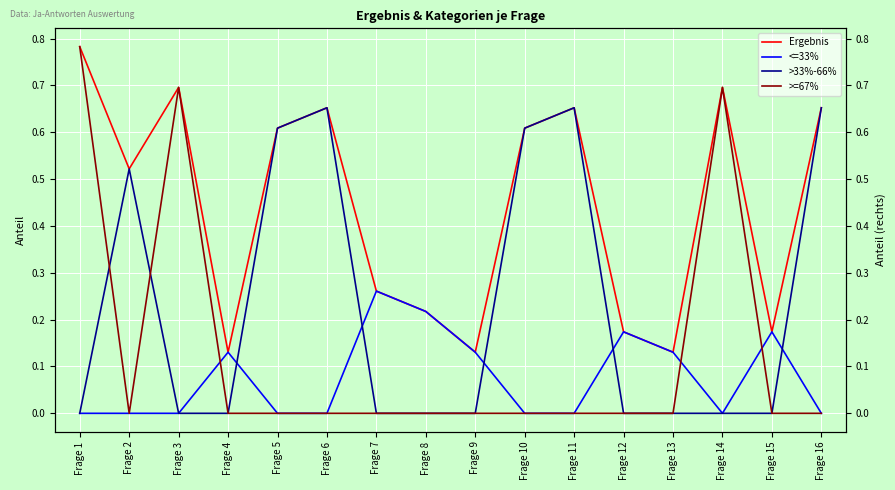

List the series in order of their peak value, lowest first.

<=33%, >33%-66%, Ergebnis, >=67%